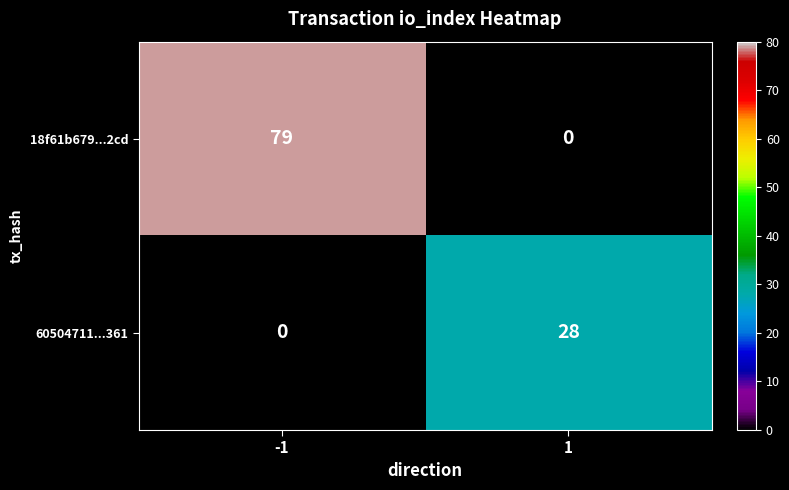

The 60504711...361 series shows 49 at 1. True or false?

False